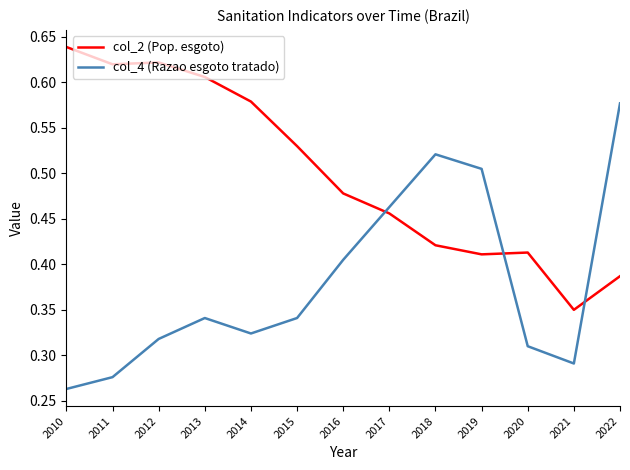

At 2011, list the series in order from largest to smallest.

col_2 (Pop. esgoto), col_4 (Razao esgoto tratado)